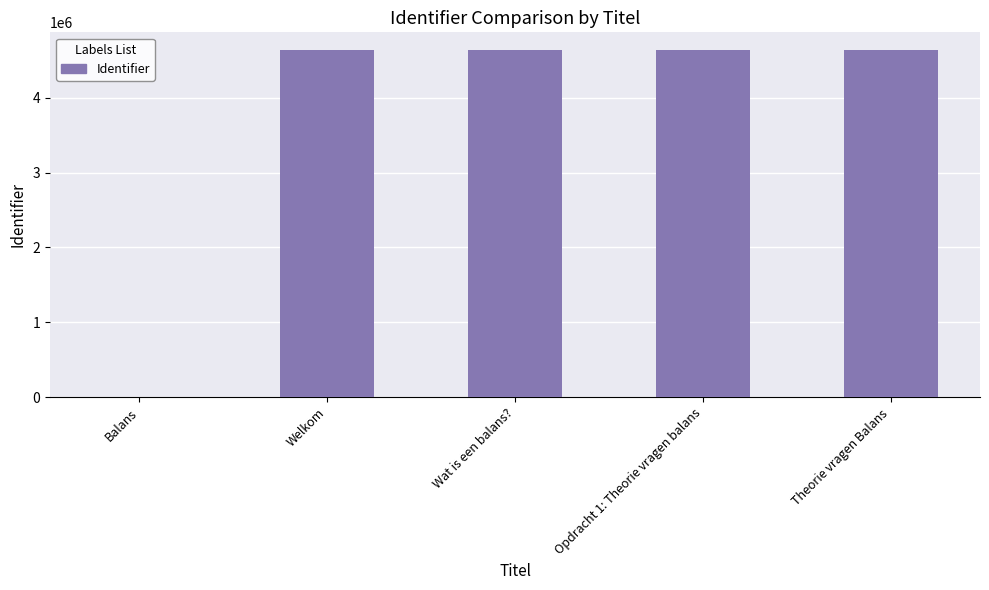

The value at Balans is 3095607. True or false?

False